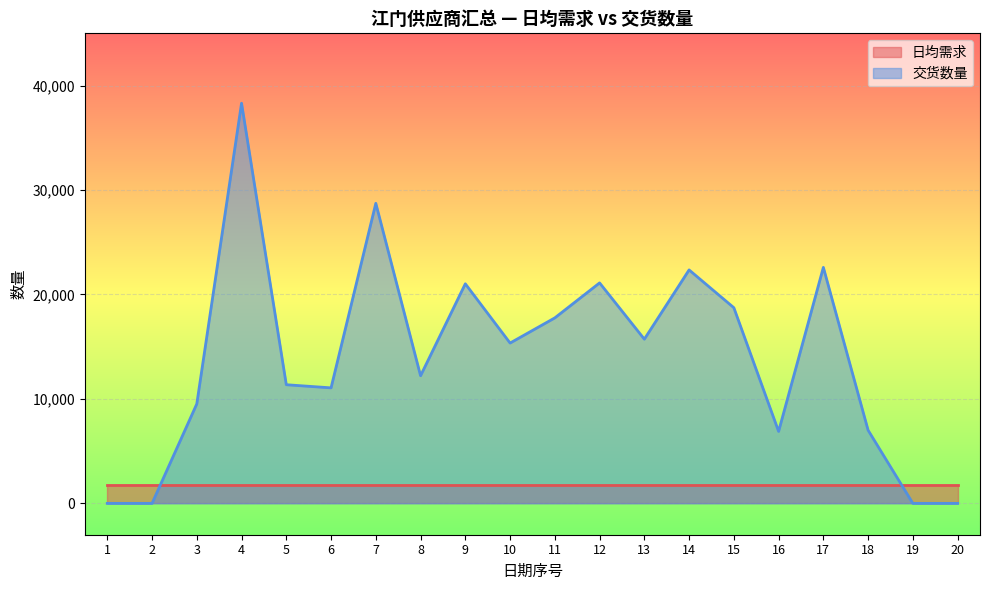

Which label corresponds to the largest value in the chart?

4